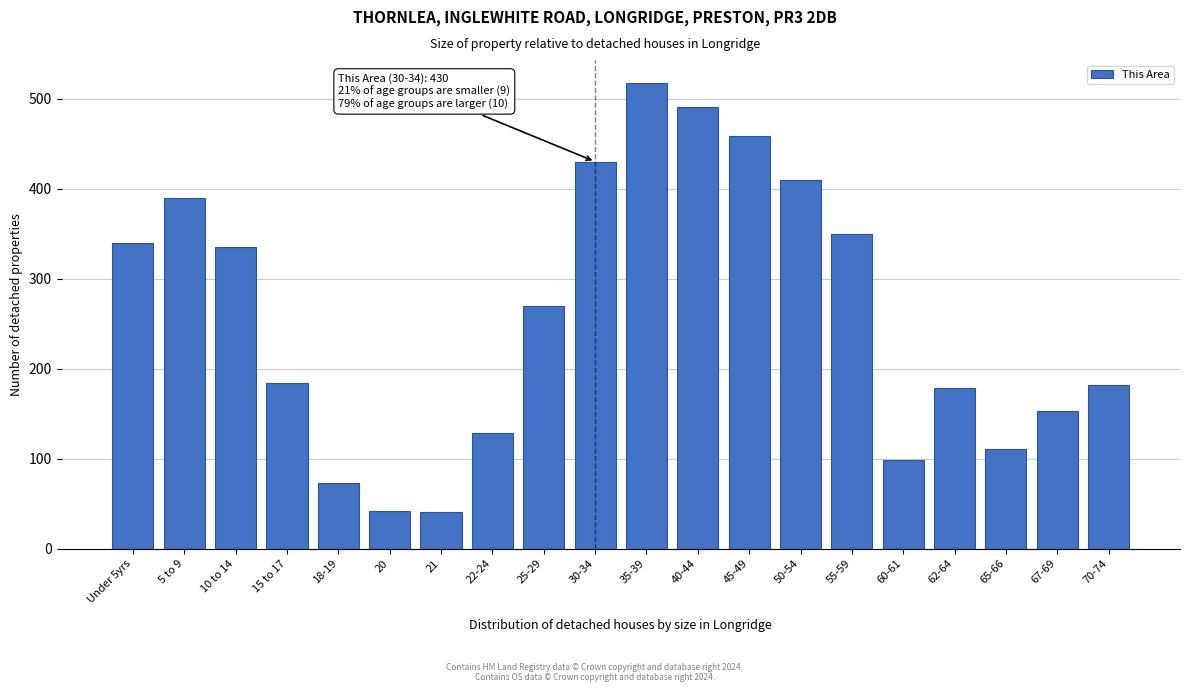

Where is the data nearest to the value 279?

25-29